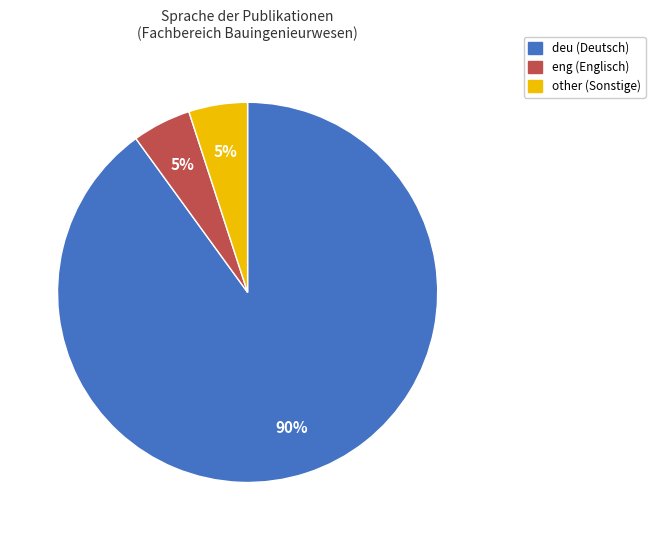

Do deu and other together represent more than half of the pie?

Yes